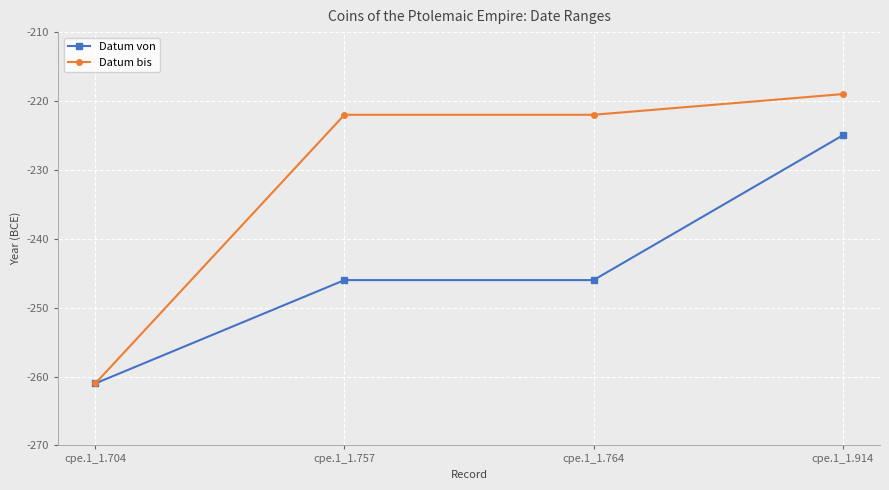

What is the average value of the Datum von series?

-244